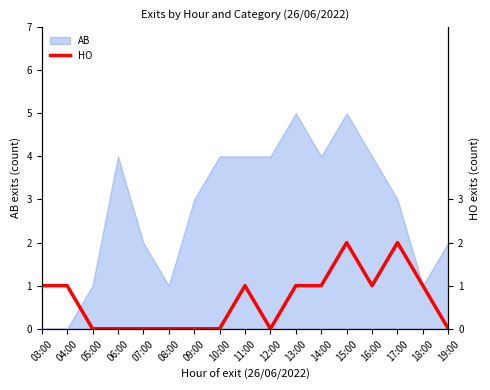

Rank the categories by value from highest to lowest.

15:00, 17:00, 03:00, 04:00, 11:00, 13:00, 14:00, 16:00, 18:00, 05:00, 06:00, 07:00, 08:00, 09:00, 10:00, 12:00, 19:00